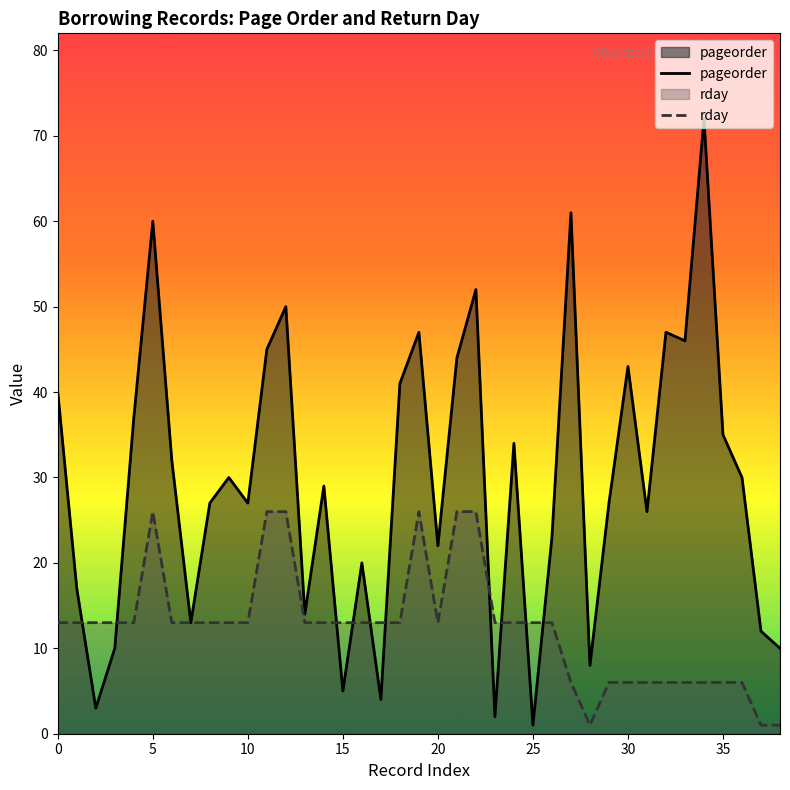

What is the smallest value displayed?

1